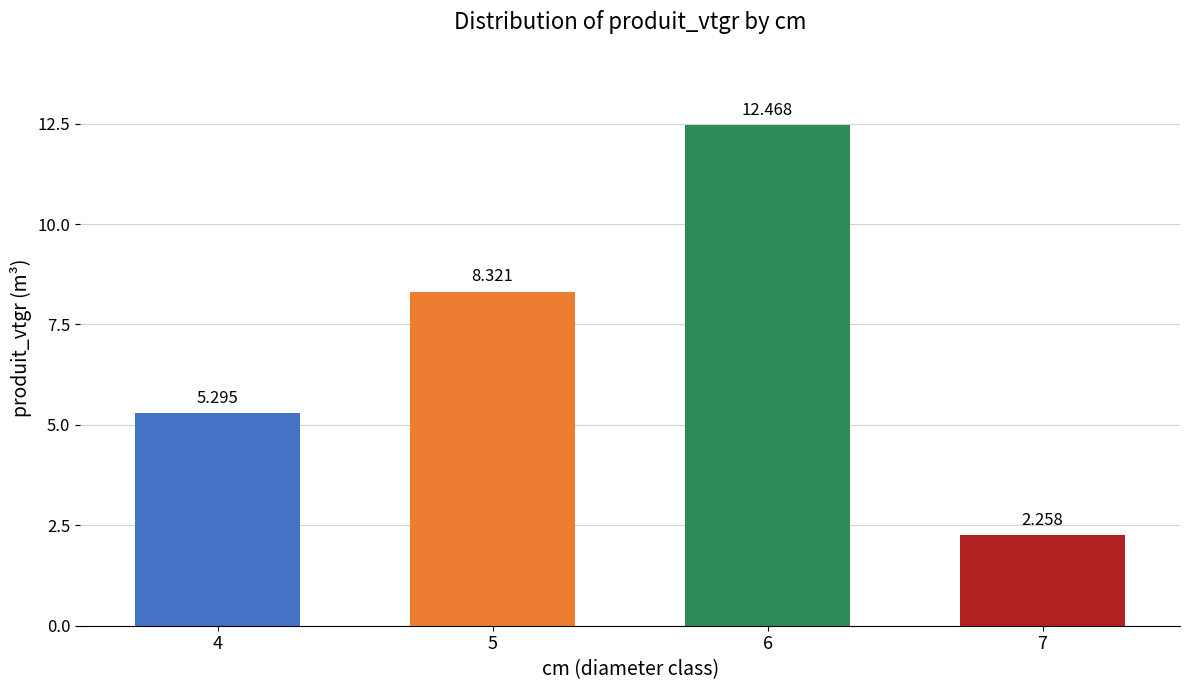

Reading right to left, extract all data points from this chart.

2.3	12.5	8.3	5.3